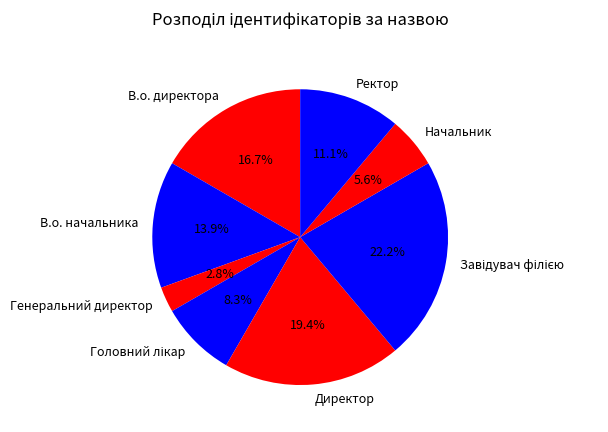

What is the smallest slice in the pie chart?

Генеральний директор